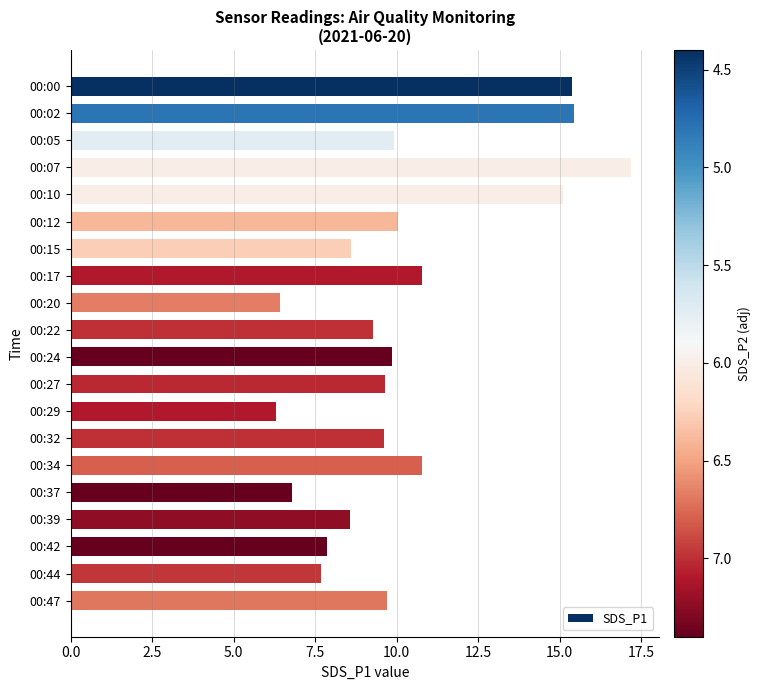

What is the difference between the second highest and second lowest values?

9.0